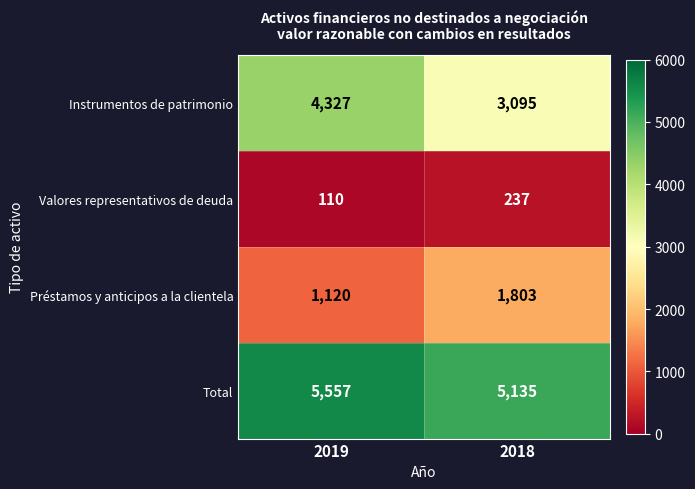

The Valores representativos de deuda series shows 110 at 2019. True or false?

True